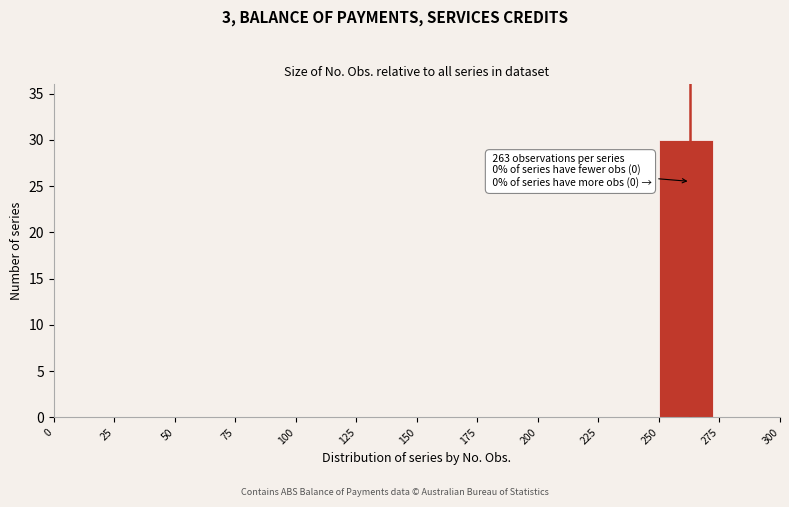

Over which range of the x-axis is the bar tallest?

250 to 275